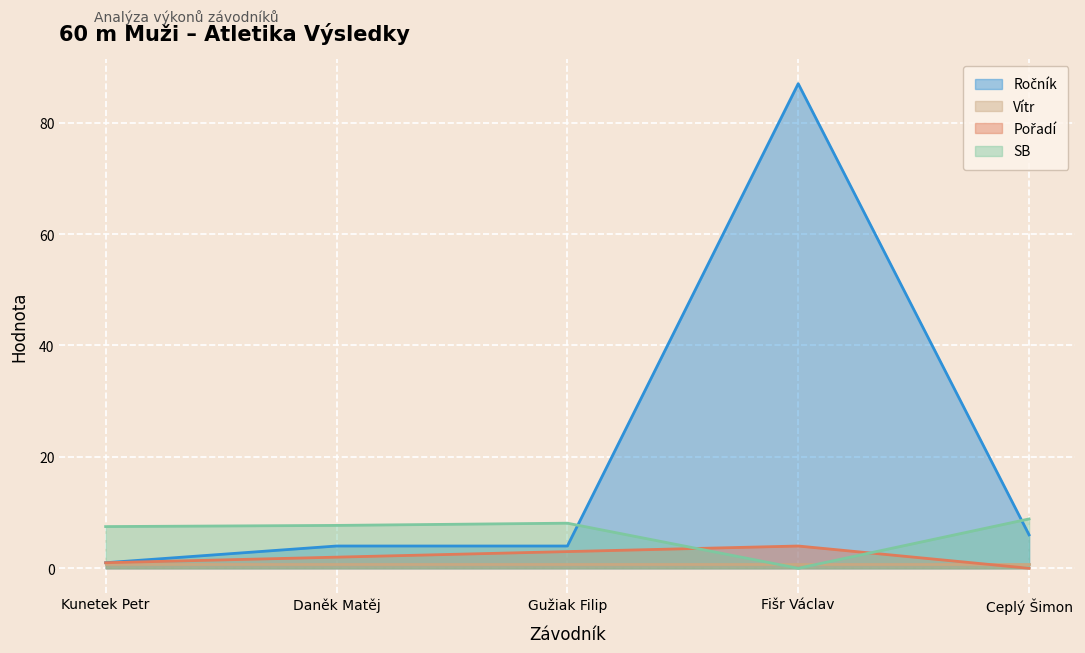

How many series are shown in this chart?

4